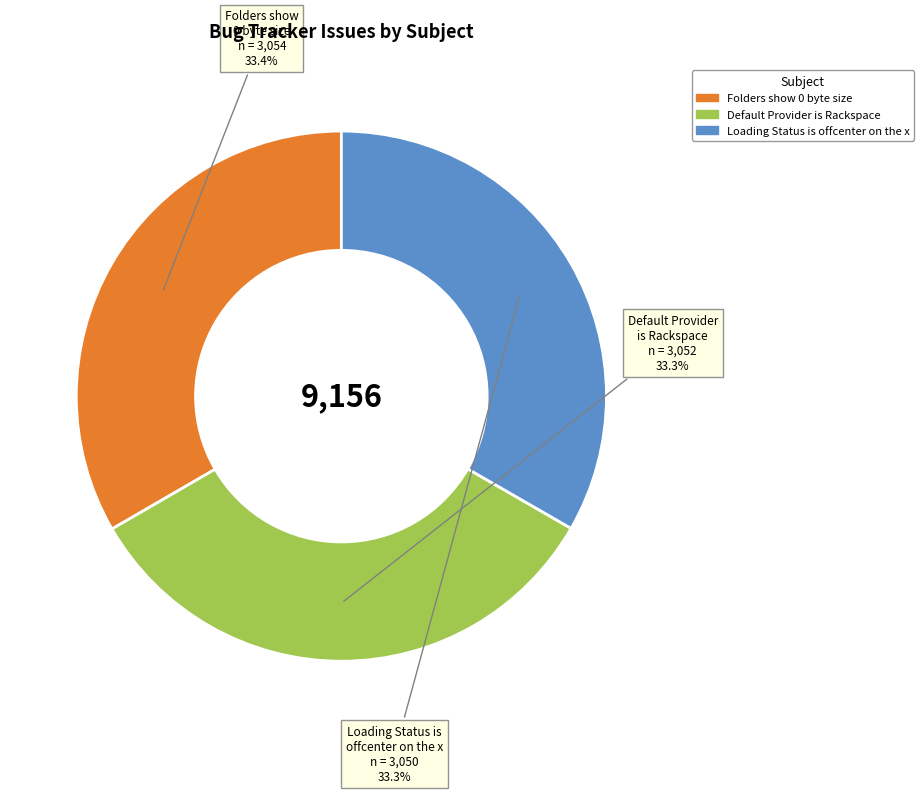

Approximately how many times larger is the value at Default Provider is Rackspace compared to Folders show 0 byte size?

1.0